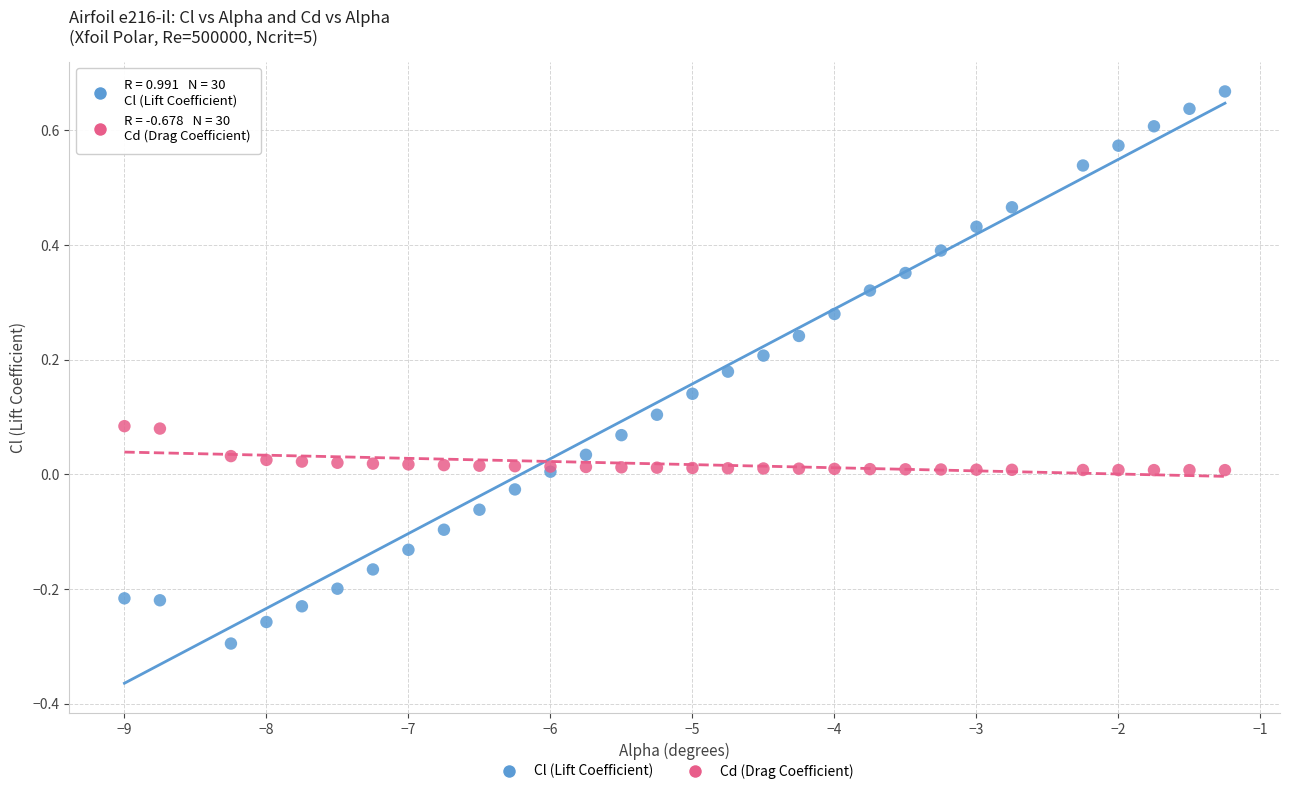

Which series reaches the maximum Y coordinate?

Cl (Lift Coefficient)